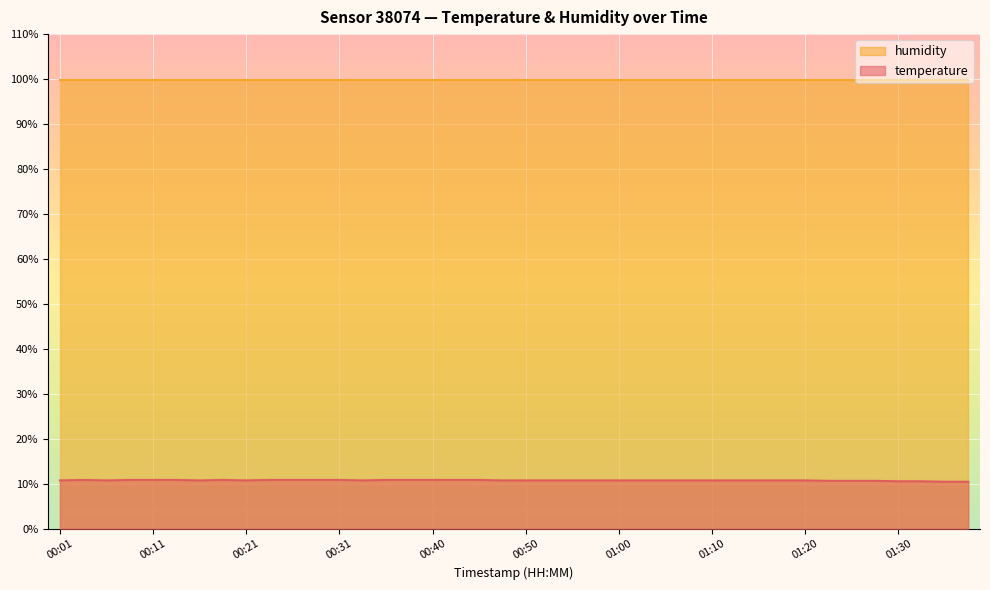

List the labels in order of value, smallest first.

01:35, 01:37, 01:30, 01:32, 01:22, 01:25, 01:27, 00:01, 00:06, 00:16, 00:21, 00:33, 00:48, 00:50, 00:53, 00:55, 00:58, 01:00, 01:03, 01:05, 01:08, 01:10, 01:13, 01:15, 01:17, 01:20, 00:04, 00:09, 00:11, 00:14, 00:19, 00:23, 00:26, 00:28, 00:31, 00:36, 00:38, 00:40, 00:43, 00:45